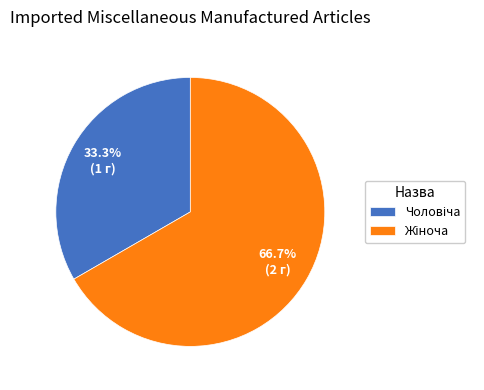

Is there a majority slice in this chart?

Yes